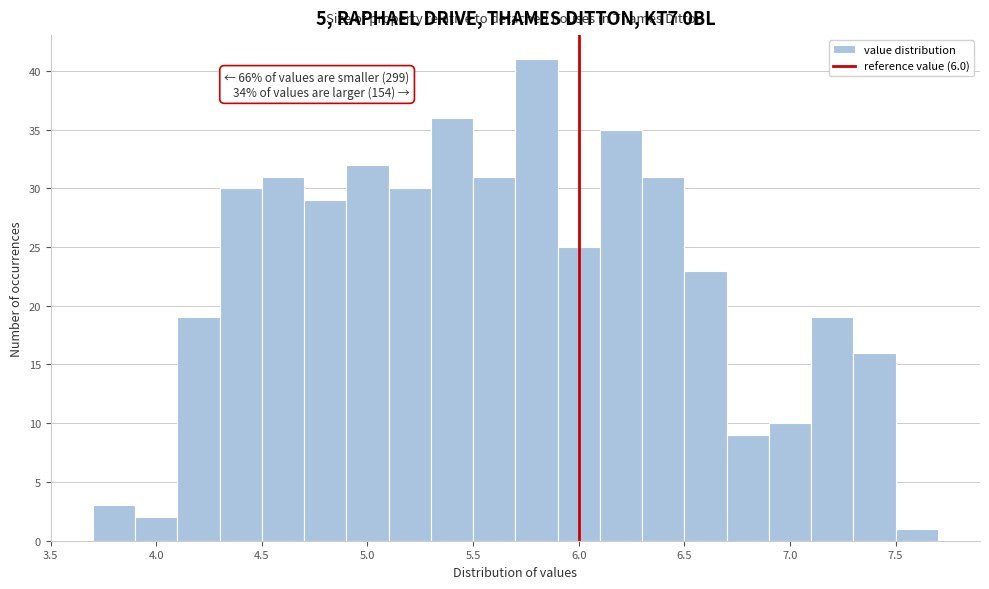

Over which range of the x-axis is the bar tallest?

5.7 to 5.9